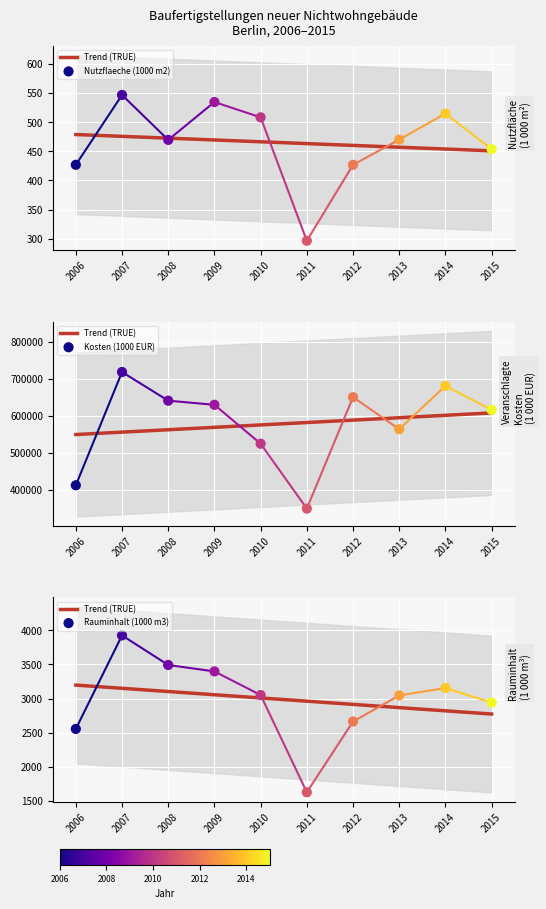

Which series has the widest spread of Y values?

Kosten (1000 EUR)